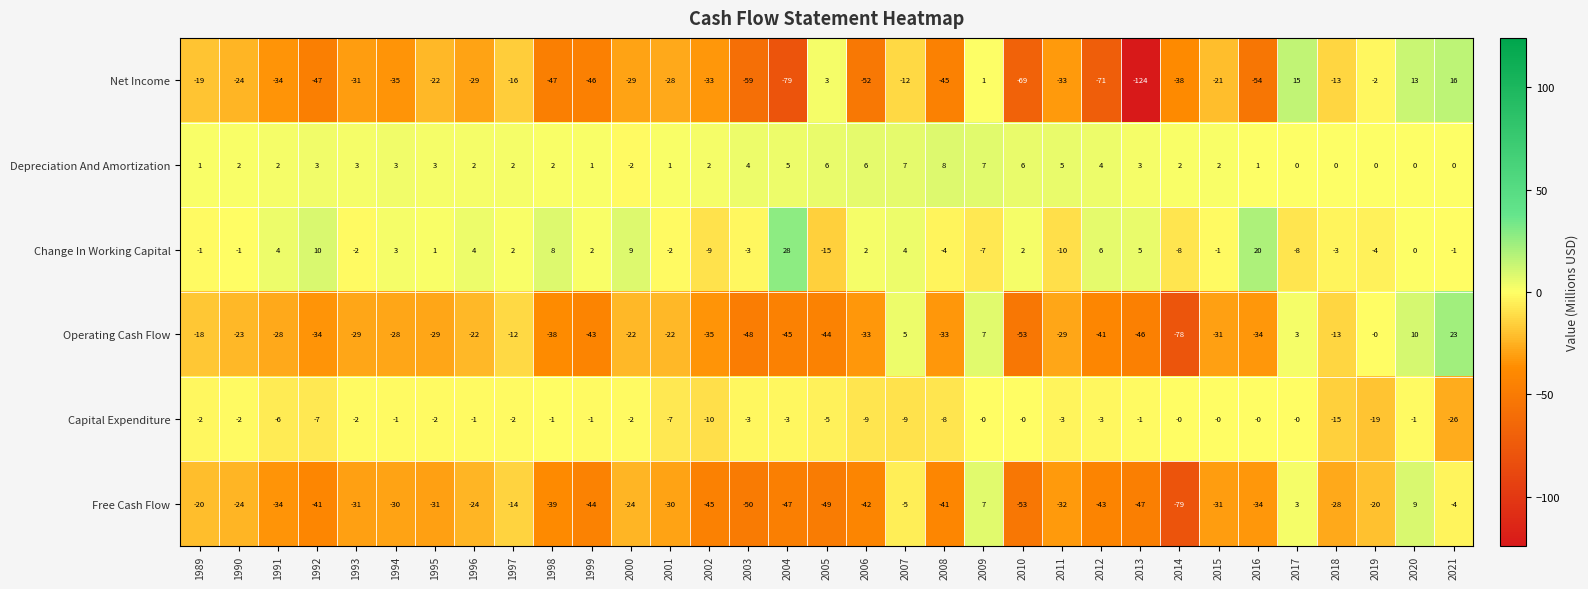

The value of Change In Working Capital at 1997 is 1. True or false?

False